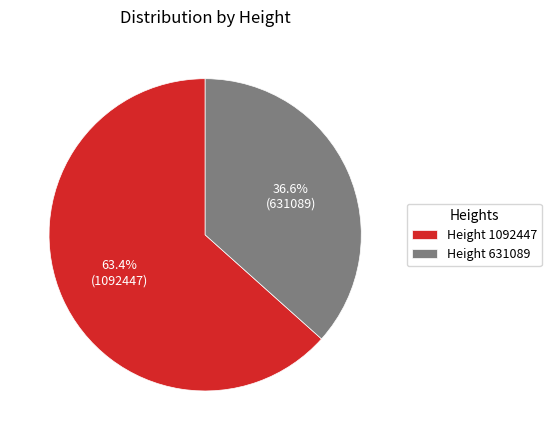

Which category has the biggest portion of the pie?

Height 1092447